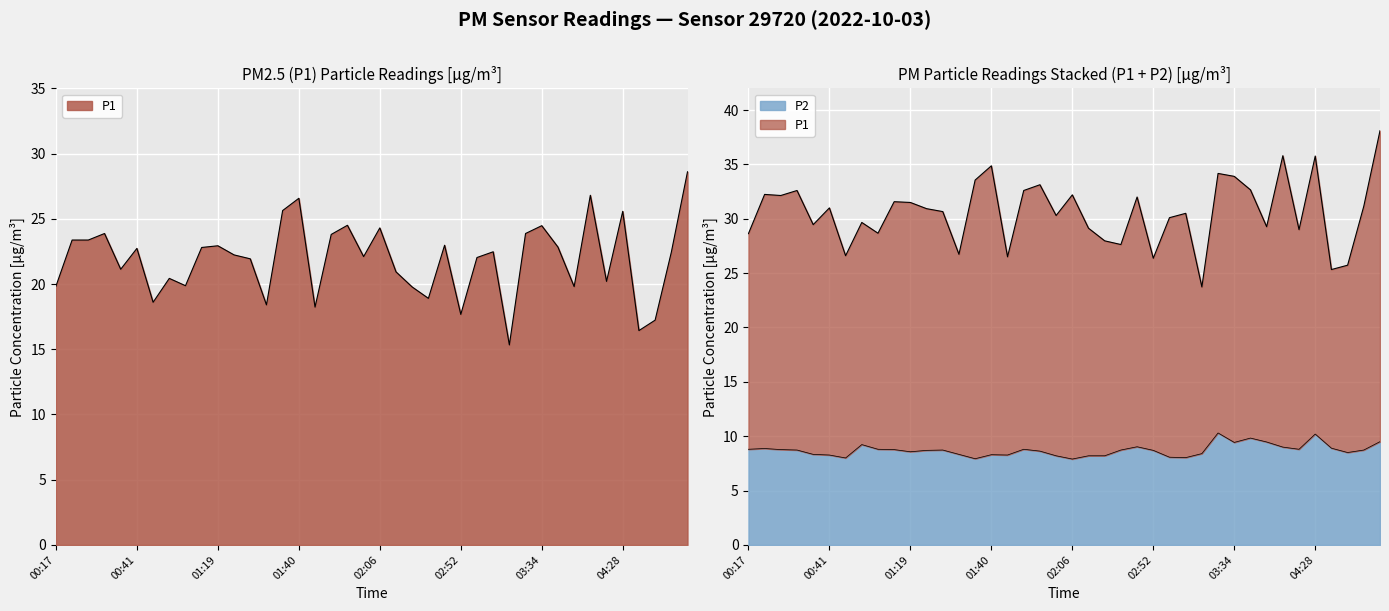

In P2, how many points are higher than both neighbors (excluding endpoints)?

9